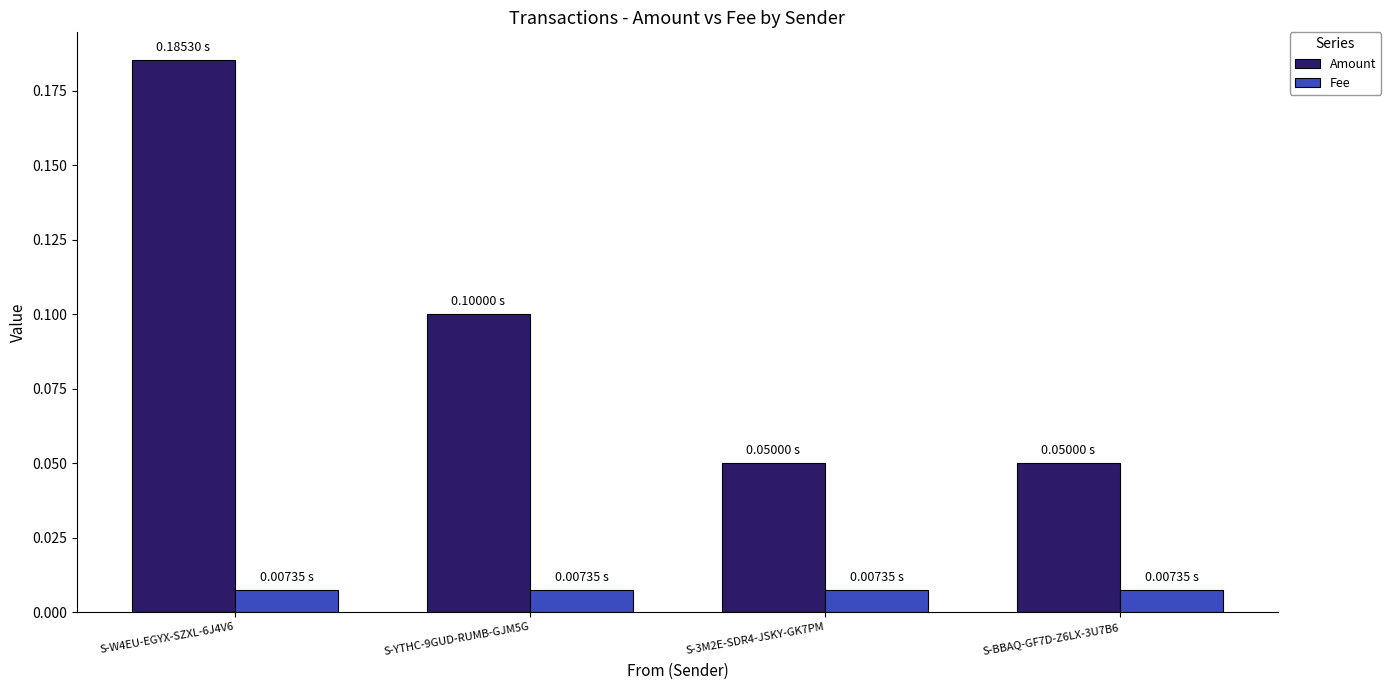

What is the label of the 4th bar from the right?

S-W4EU-EGYX-SZXL-6J4V6